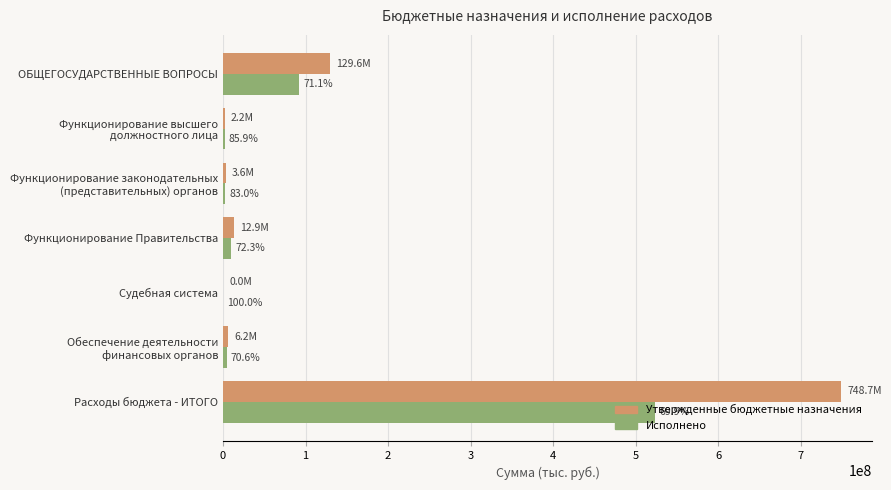

What are all the series names shown in the legend?

Утвержденные бюджетные назначения, Исполнено